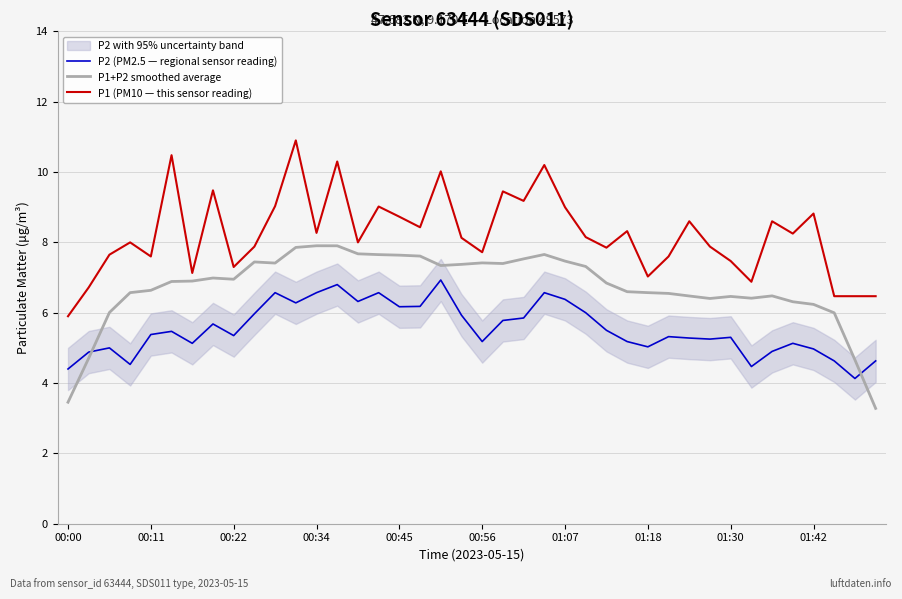

The value of P1+P2 smoothed average at 00:22 is 7.0. True or false?

True